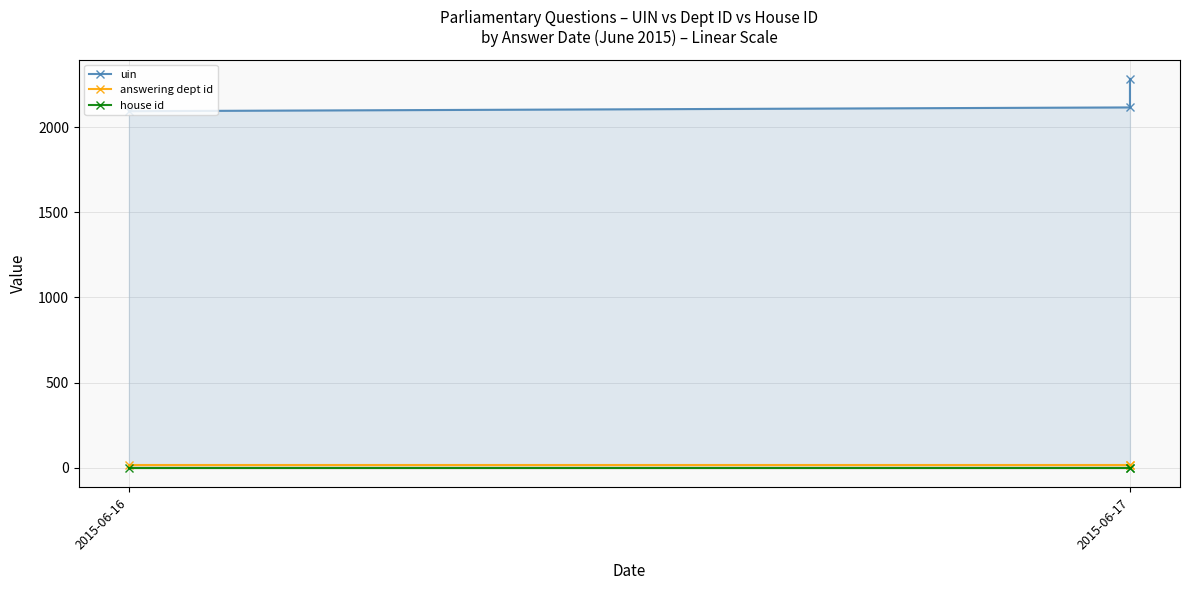

Read the answering dept id value at 2015-06-17.

14